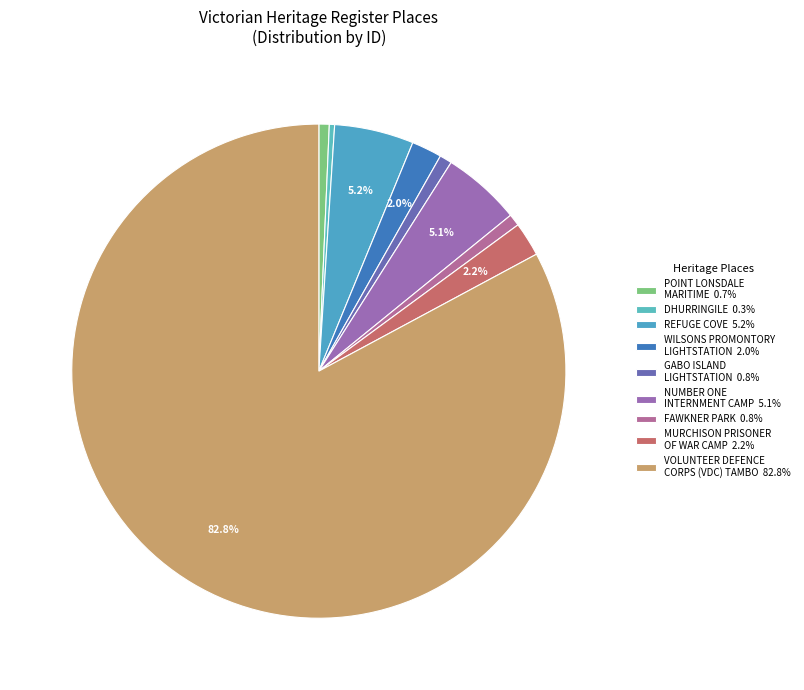

How many slices are in this pie chart?

9